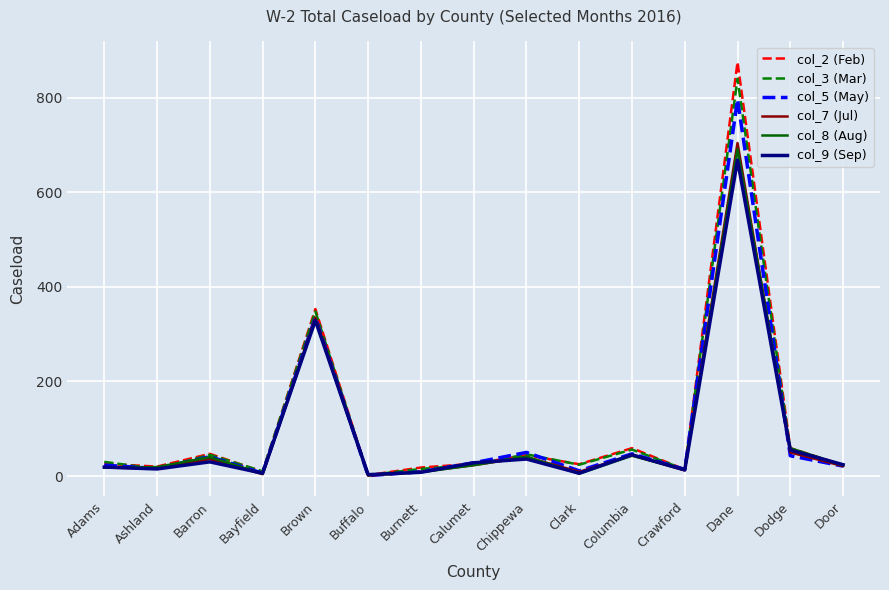

At which category is the sum across all series the highest?

Dane